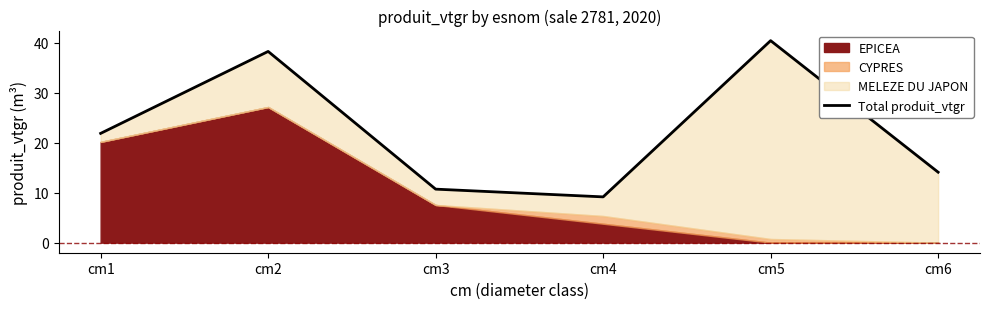

Between cm3 and cm2, which is larger?

cm2